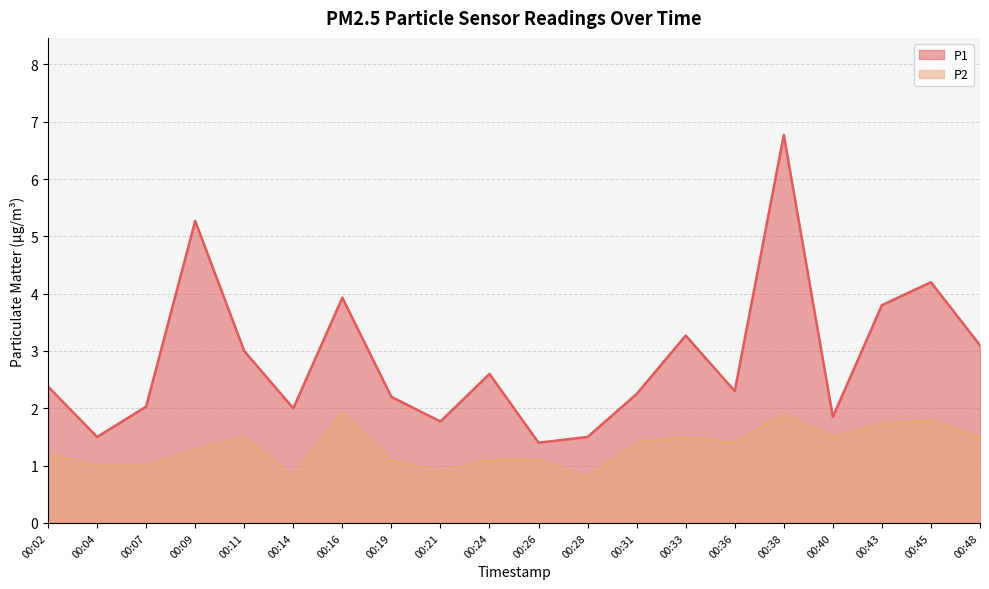

At which category does P1 reach its first local valley?

00:04